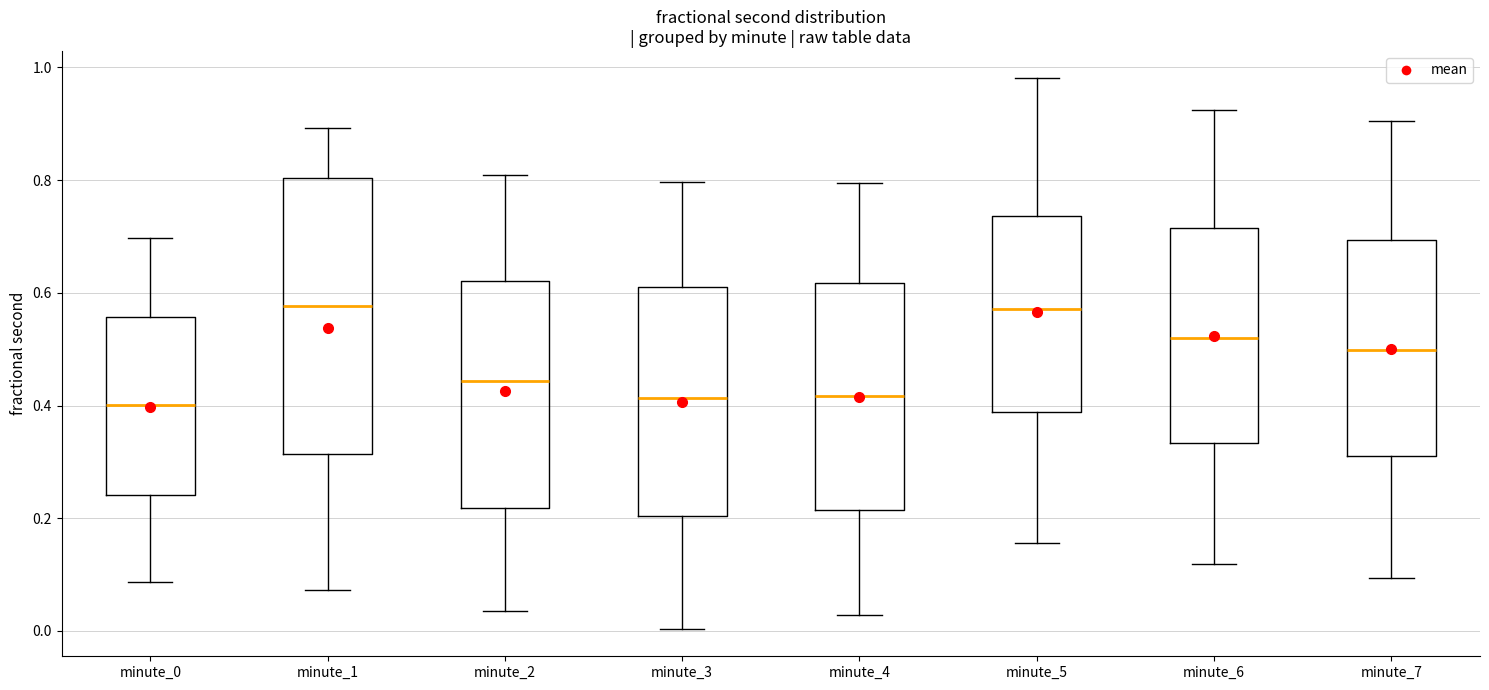

Which box is the tallest, from its lower edge to its upper edge?

minute_1